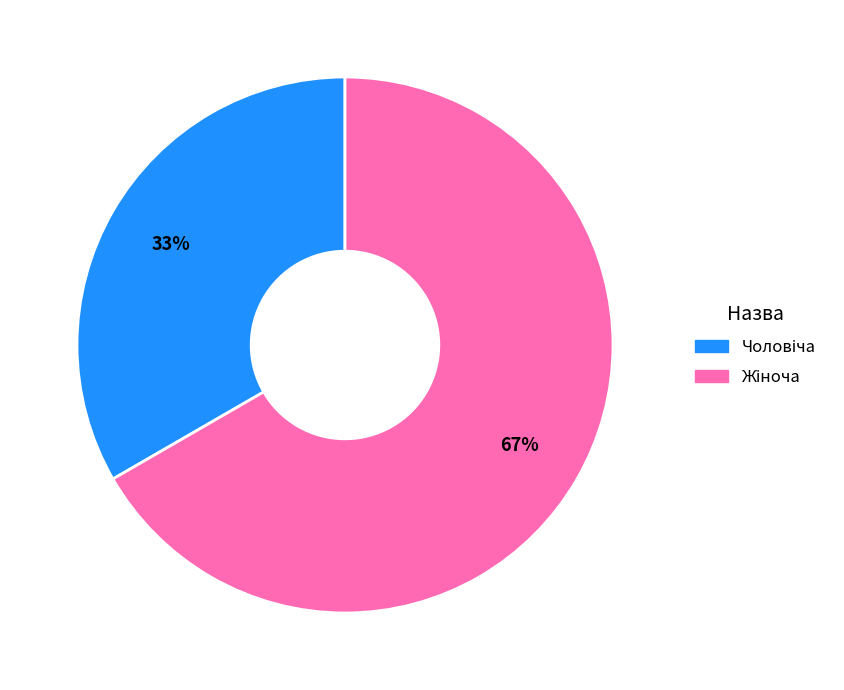

Is there any slice that represents more than half of the pie?

Yes